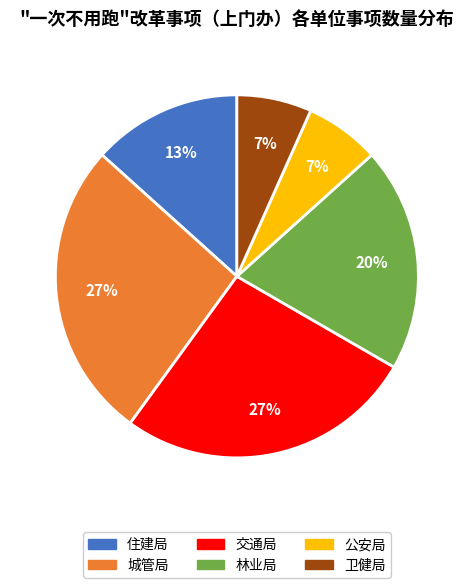

Combined, do 交通局 and 住建局 account for over 50%?

No